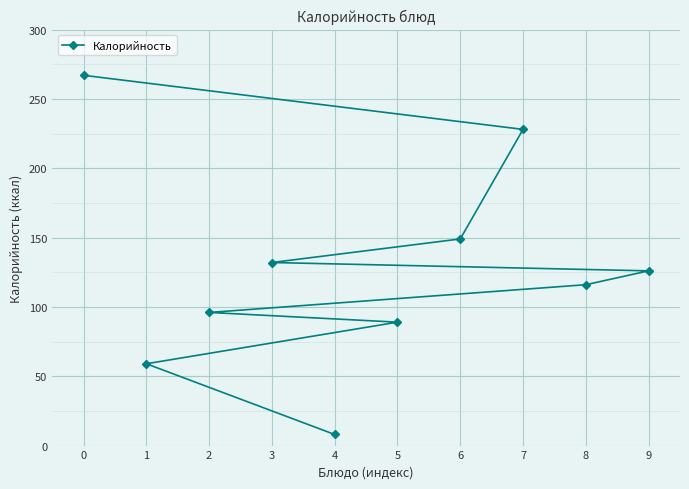

At which label does the data first exceed 126?

0